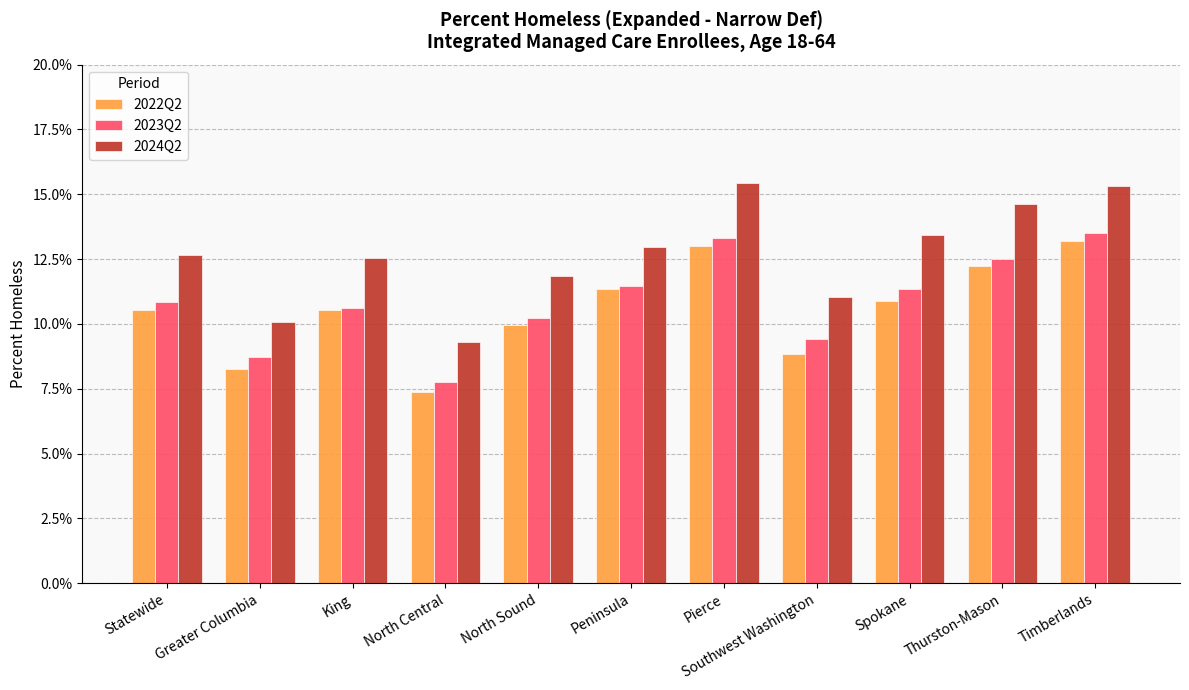

What is the label of the 10th bar from the right?

Greater Columbia